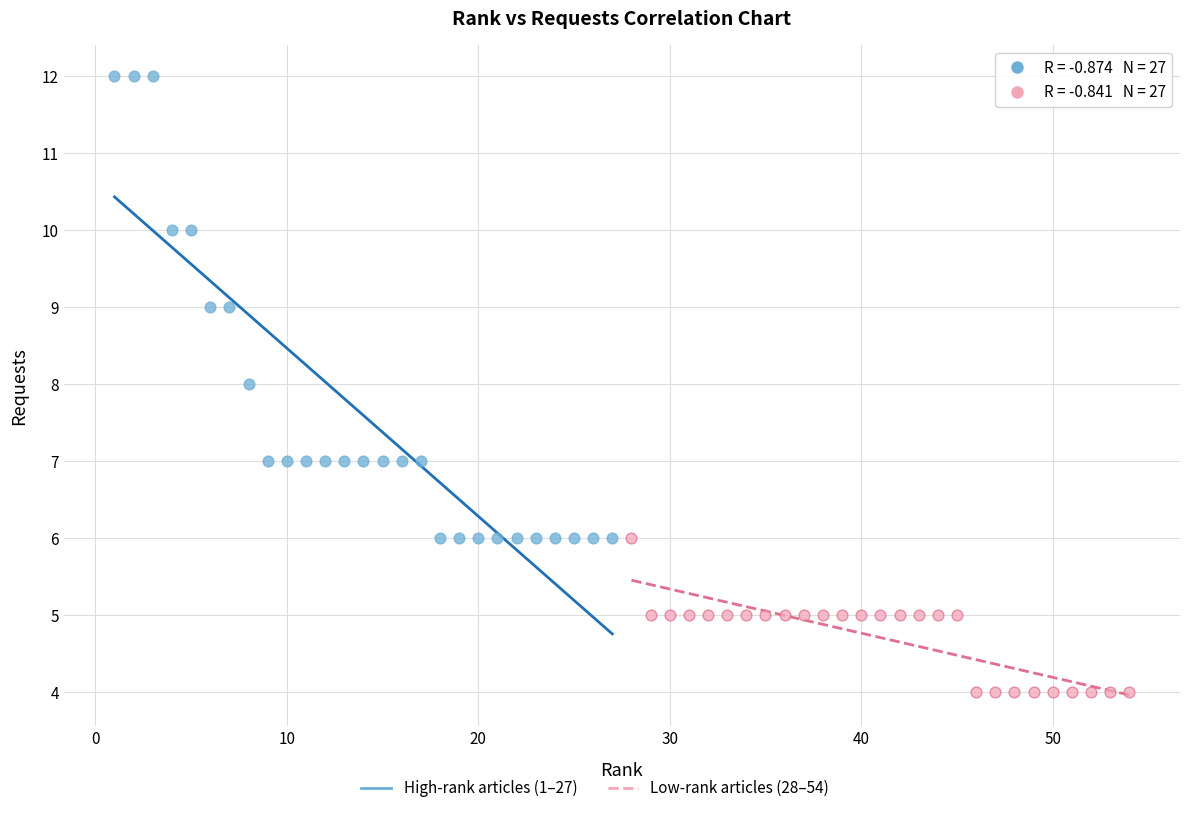

Which series has the largest Y range (max minus min)?

High-rank articles (1–27)